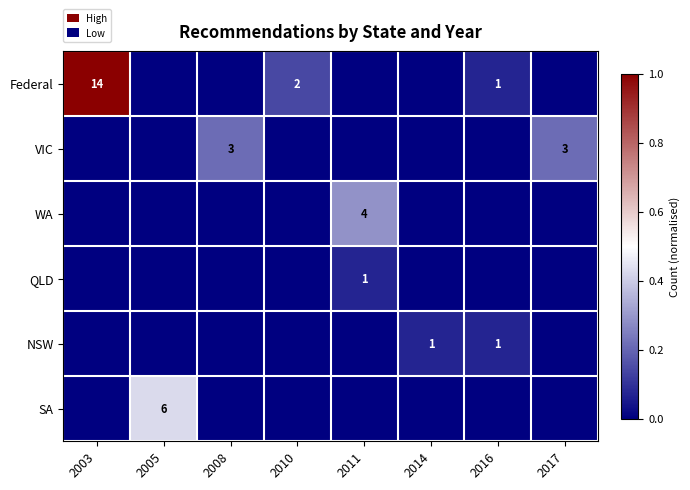

Which label corresponds to the smallest value in the chart?

2005